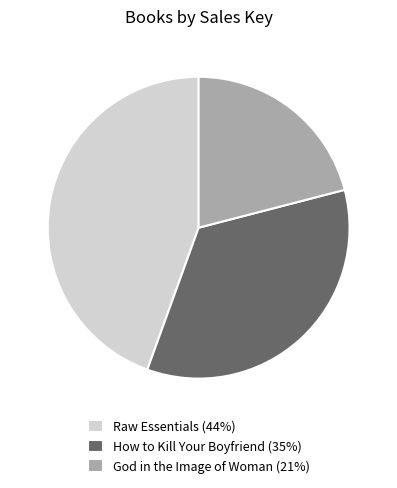

True or false: How to Kill Your Boyfriend (35%) accounts for 35% of the total.

True